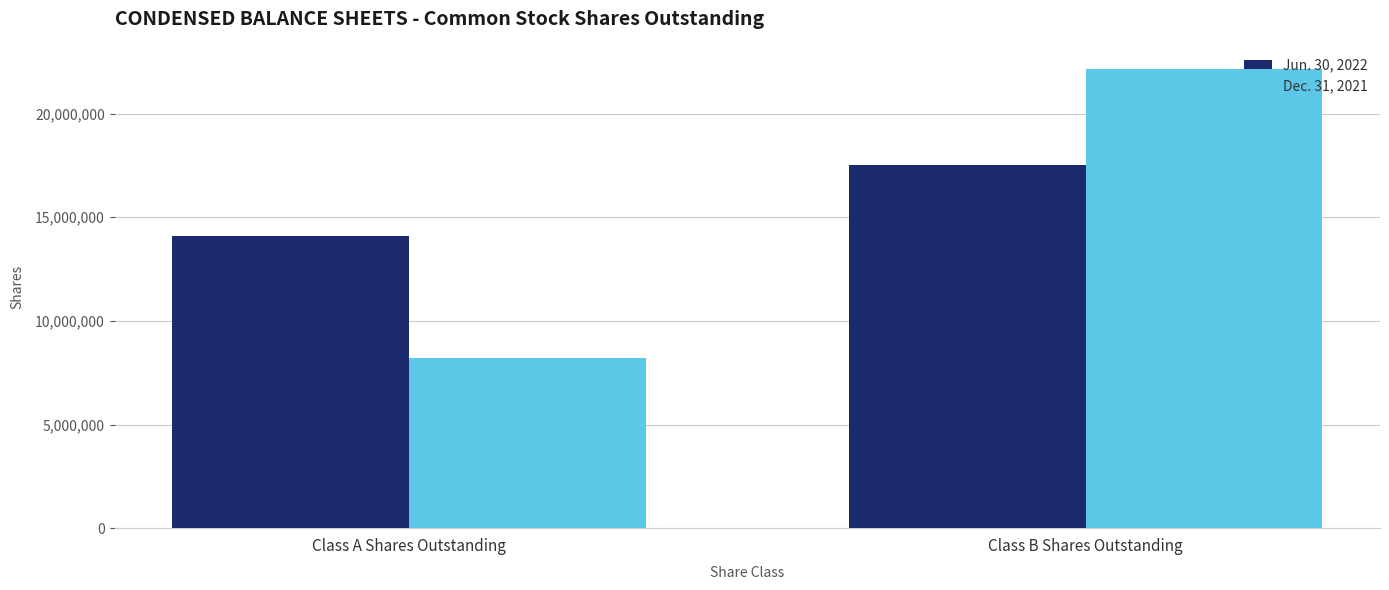

Reading right to left, what are all the values shown in this chart?

Jun. 30, 2022: 17517836	14113696
Dec. 31, 2021: 22156842	8227992